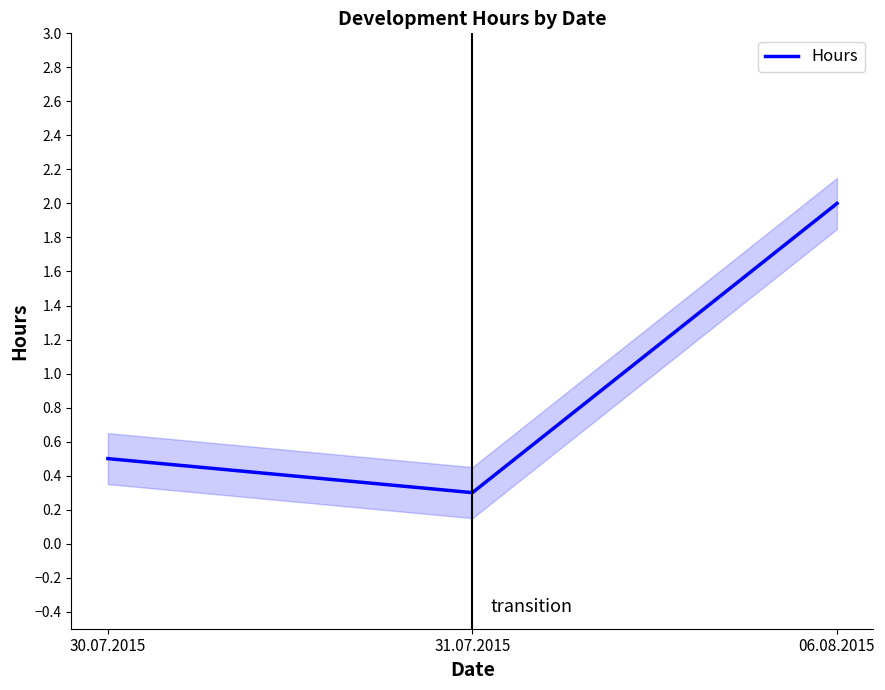

At which label is the value closest to 1?

30.07.2015